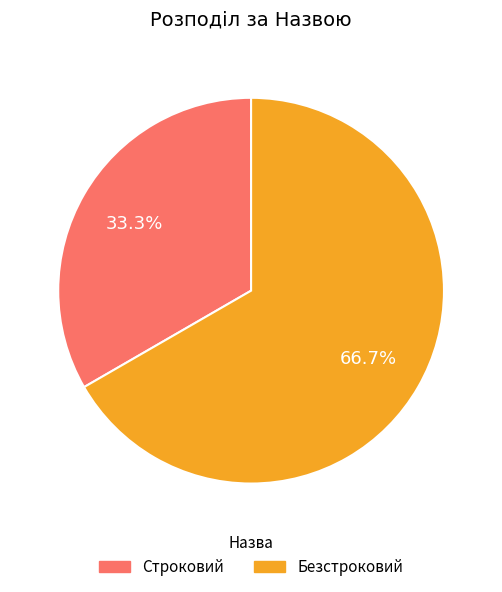

To the nearest percent, what portion does Строковий represent?

33%